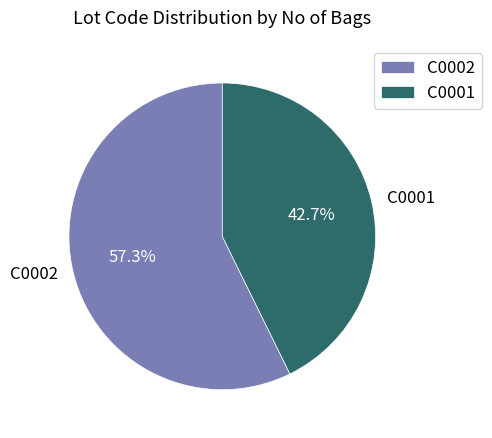

Does C0001 account for over 50% of the chart?

No